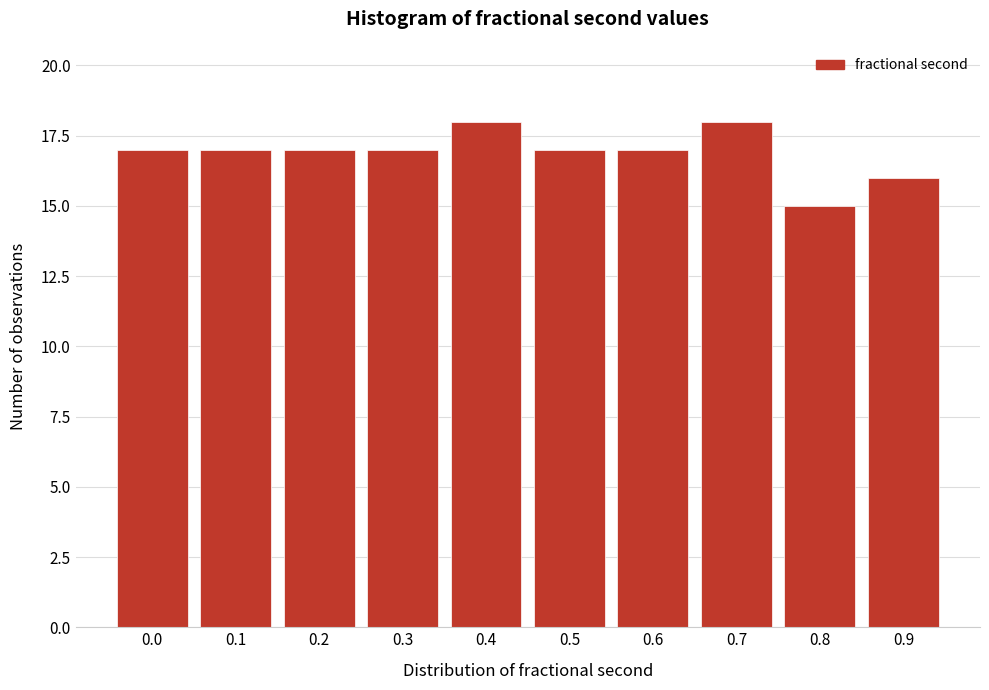

Reading left to right, what are all the values shown in this chart?

0.0=17	0.1=17	0.2=17	0.3=17	0.4=18	0.5=17	0.6=17	0.7=18	0.8=15	0.9=16